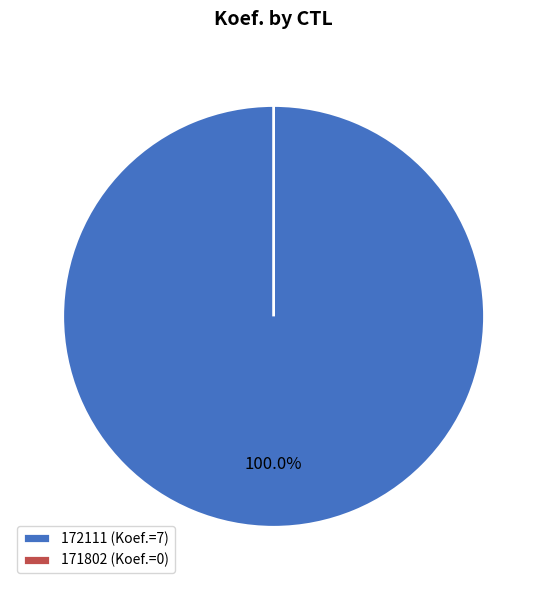

What is the change in value from 172111 to 171802?

-7